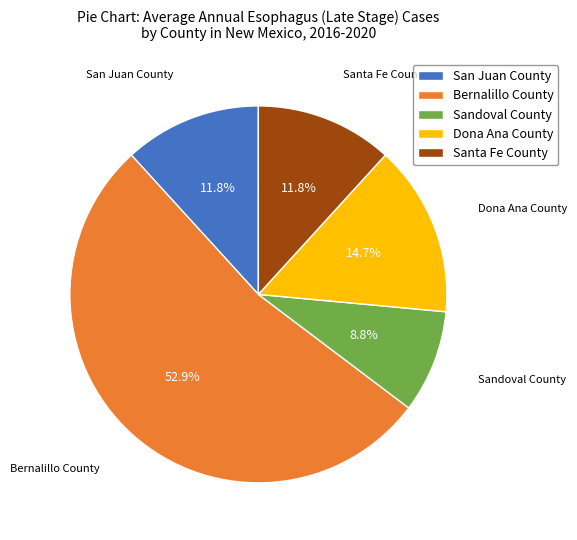

Which slice is the smallest?

Sandoval County